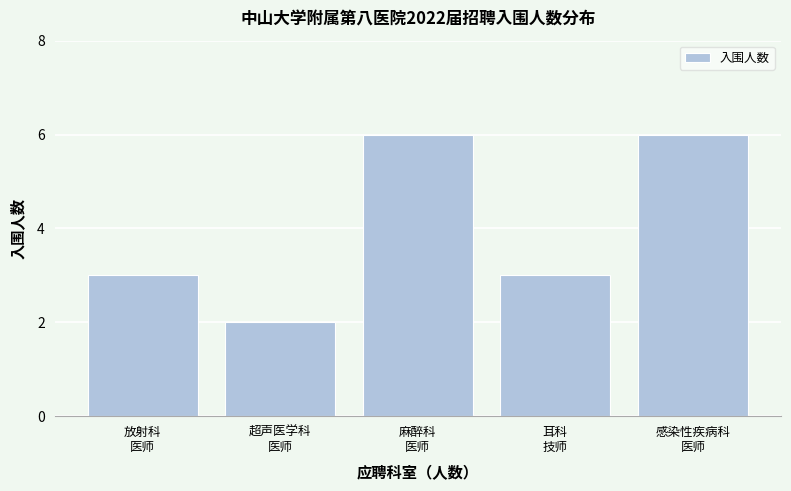

Reading left to right, extract all data points from this chart.

3	2	6	3	6